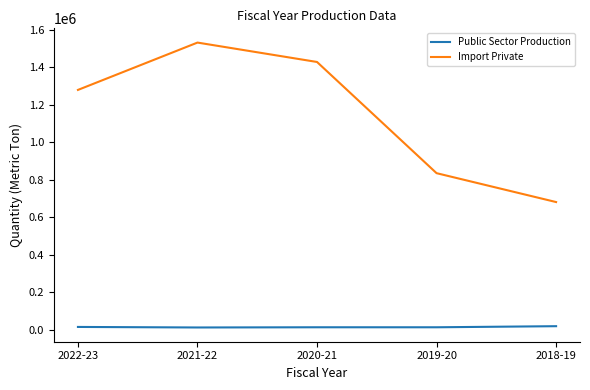

List the series in order of their peak value, lowest first.

Public Sector Production, Import Private